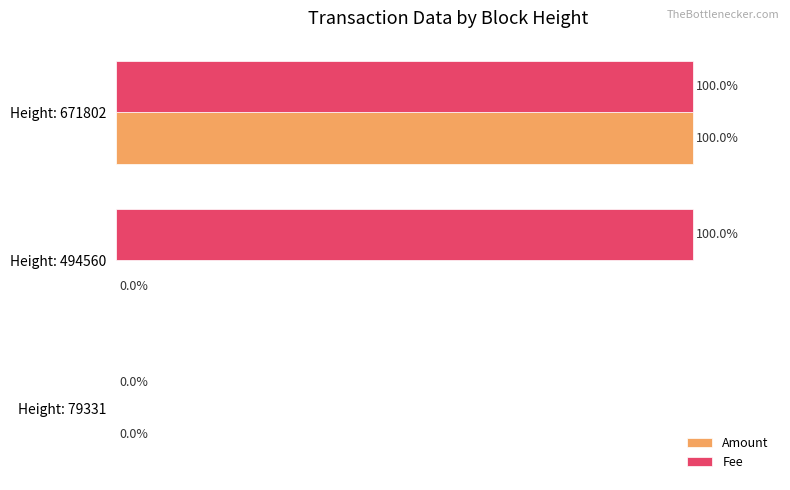

Is the value of Amount at Height: 494560 greater than the value of Fee at Height: 671802?

No